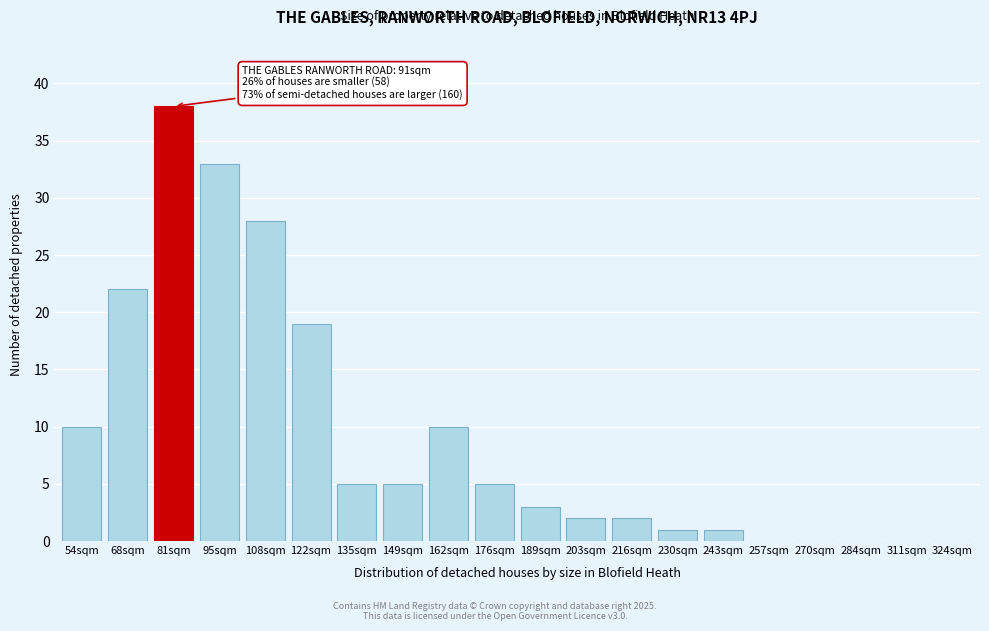

Reading right to left, extract all data points from this chart.

324sqm=0	311sqm=0	284sqm=0	270sqm=0	257sqm=0	243sqm=1	230sqm=1	216sqm=2	203sqm=2	189sqm=3	176sqm=5	162sqm=10	149sqm=5	135sqm=5	122sqm=19	108sqm=28	95sqm=33	81sqm=38	68sqm=22	54sqm=10